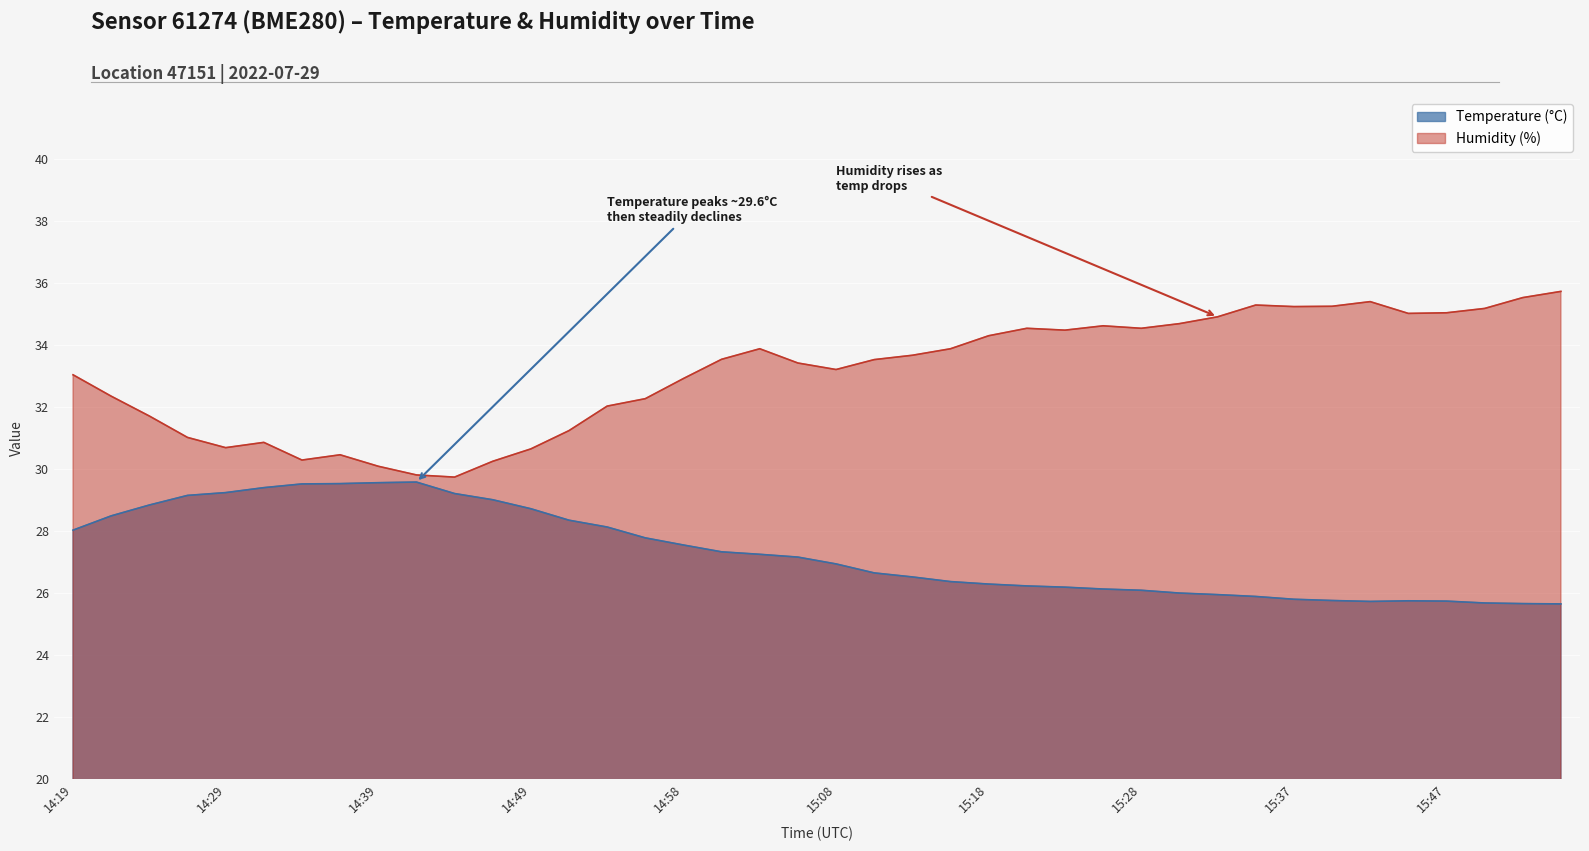

Reading left to right, what are all the values shown in this chart?

Temperature (°C): 14:19=28.0	14:22=28.5	14:24=28.8	14:27=29.1	14:29=29.2	14:32=29.4	14:34=29.5	14:37=29.5	14:39=29.6	14:41=29.6	14:44=29.2	14:46=29.0	14:49=28.7	14:51=28.4	14:54=28.1	14:56=27.8	14:58=27.6	15:01=27.3	15:03=27.2	15:06=27.2	15:08=26.9	15:11=26.6	15:13=26.5	15:15=26.4	15:18=26.3	15:20=26.2	15:23=26.2	15:25=26.1	15:28=26.1	15:30=26.0	15:32=25.9	15:35=25.9	15:37=25.8	15:40=25.8	15:42=25.7	15:45=25.8	15:47=25.7	15:50=25.7	15:52=25.7	15:54=25.6
Humidity (%): 14:19=33.0	14:22=32.4	14:24=31.7	14:27=31.0	14:29=30.7	14:32=30.9	14:34=30.3	14:37=30.5	14:39=30.1	14:41=29.8	14:44=29.7	14:46=30.2	14:49=30.6	14:51=31.2	14:54=32.0	14:56=32.3	14:58=32.9	15:01=33.5	15:03=33.9	15:06=33.4	15:08=33.2	15:11=33.5	15:13=33.7	15:15=33.9	15:18=34.3	15:20=34.5	15:23=34.5	15:25=34.6	15:28=34.5	15:30=34.7	15:32=34.9	15:35=35.3	15:37=35.2	15:40=35.2	15:42=35.4	15:45=35.0	15:47=35.0	15:50=35.2	15:52=35.5	15:54=35.7